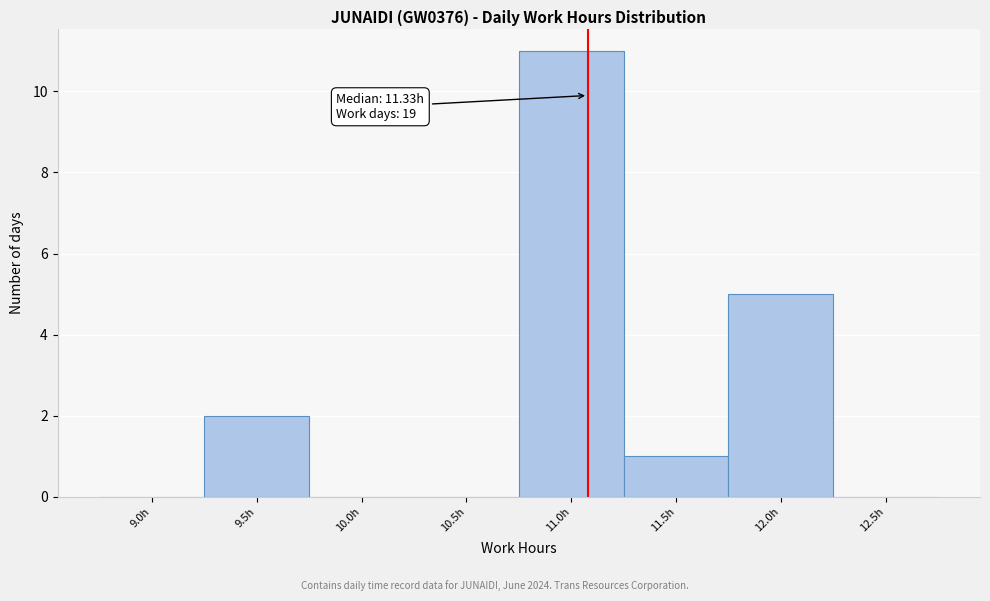

Reading right to left, what are all the values shown in this chart?

12.5h=0	12.0h=5	11.5h=1	11.0h=11	10.5h=0	10.0h=0	9.5h=2	9.0h=0